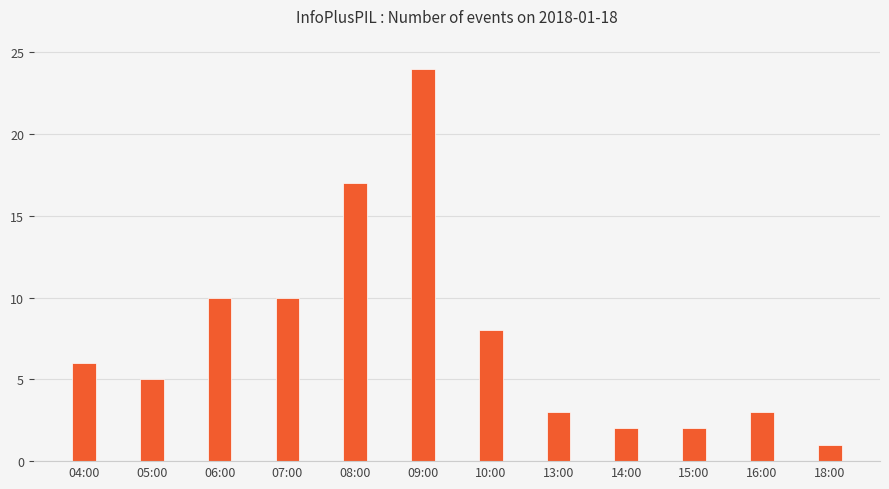

What is the label of the 4th bar from the left?

07:00